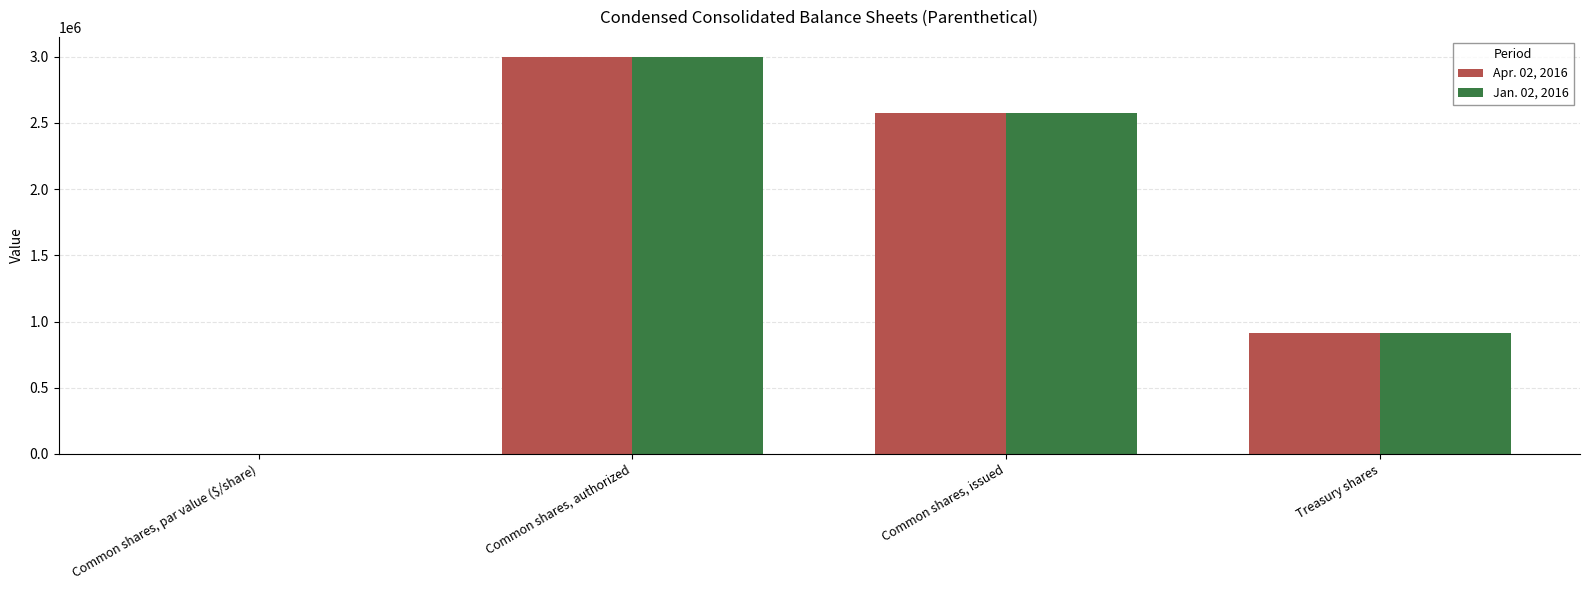

How many categories are shown in the chart?

4